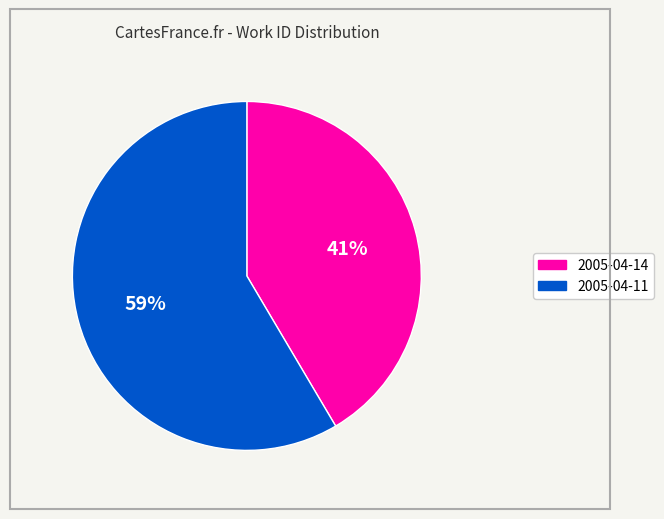

To the nearest percent, what percentage of the pie is 2005-04-14?

41%